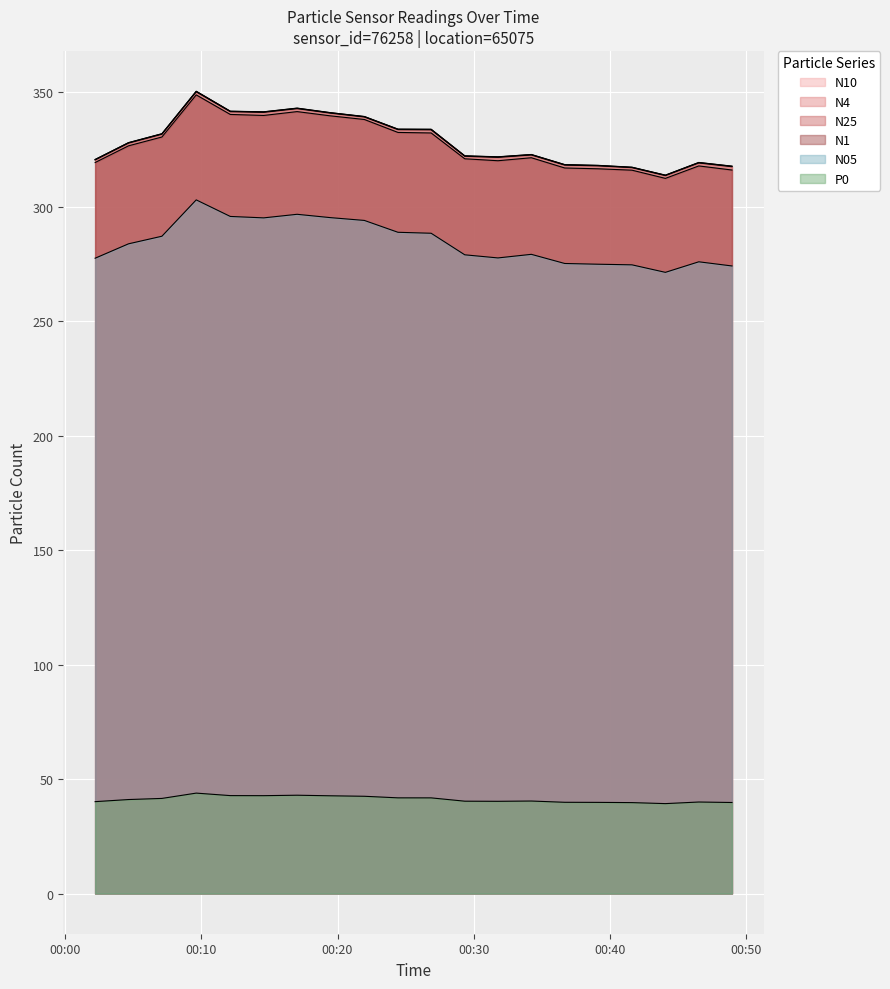

Which category has the highest value across all series?

2024-01-15T00:09:38